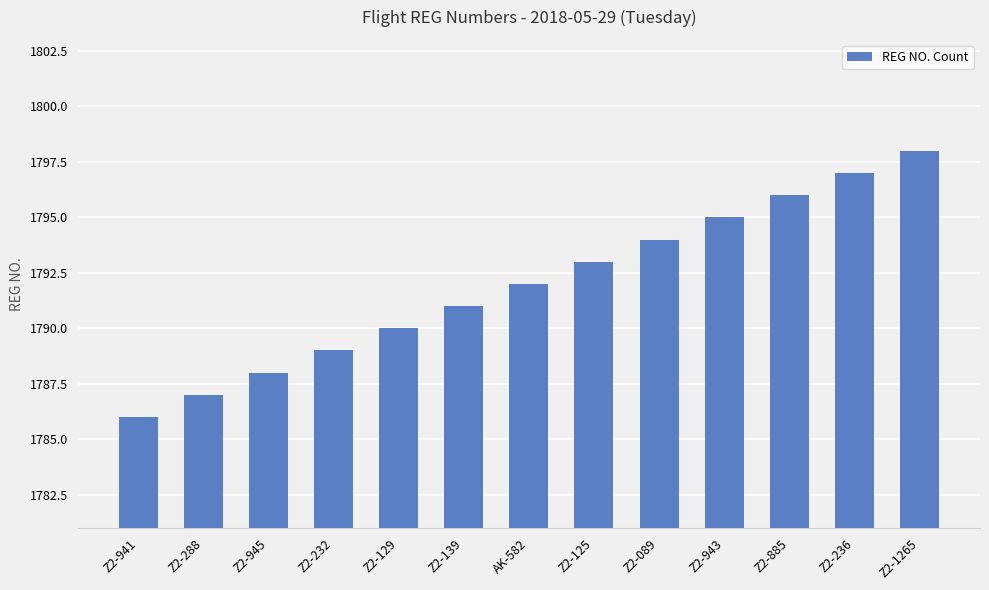

What is the sum of all values?

23296